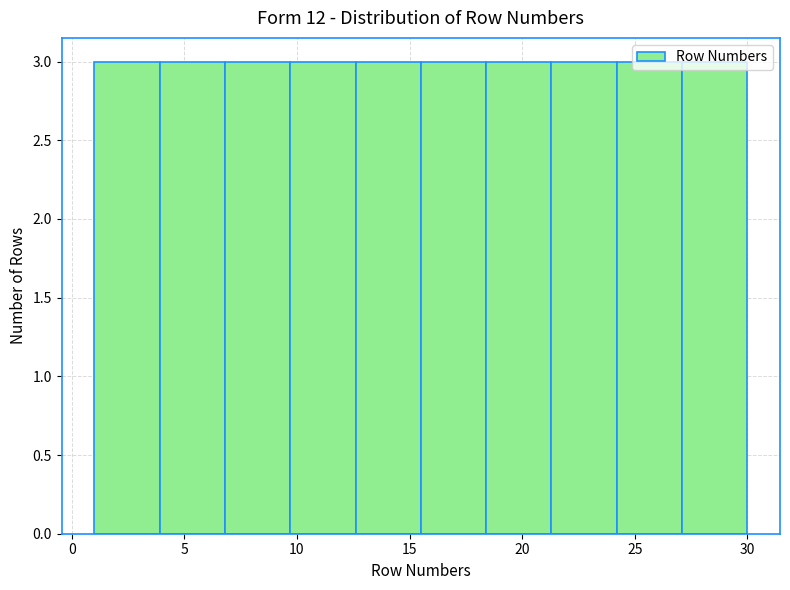

Reading left to right, list every bar in this chart as the range it spans on the x-axis followed by its height. Neither the bar edges nor the heights are printed on the chart, so give them approximately, as read against the axes.

1.0 to 3.9: 3
3.9 to 6.8: 3
6.8 to 9.7: 3
9.7 to 12.6: 3
12.6 to 15.5: 3
15.5 to 18.4: 3
18.4 to 21.3: 3
21.3 to 24.2: 3
24.2 to 27.1: 3
27.1 to 30.0: 3